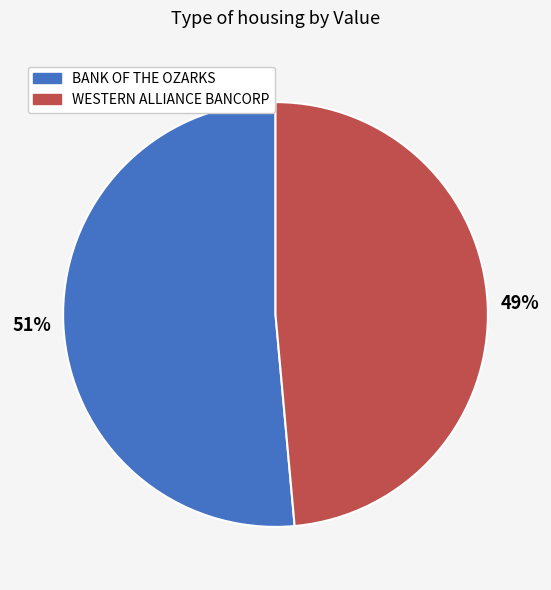

To the nearest percent, what is the combined percentage of BANK OF THE OZARKS and WESTERN ALLIANCE BANCORP?

100%